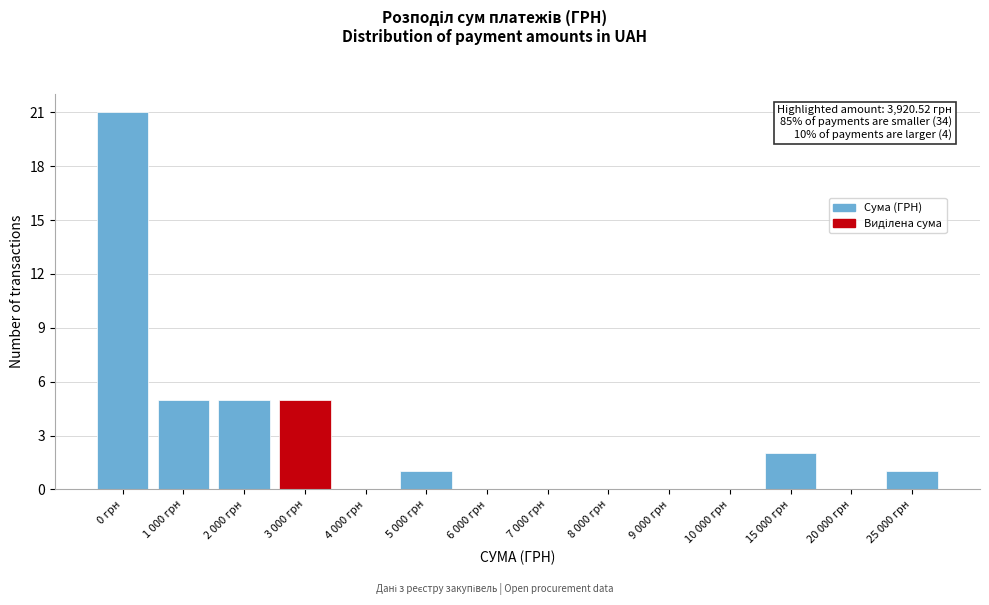

Reading left to right, extract all data points from this chart.

0 грн=21	1 000 грн=5	2 000 грн=5	3 000 грн=5	4 000 грн=0	5 000 грн=1	6 000 грн=0	7 000 грн=0	8 000 грн=0	9 000 грн=0	10 000 грн=0	15 000 грн=2	20 000 грн=0	25 000 грн=1